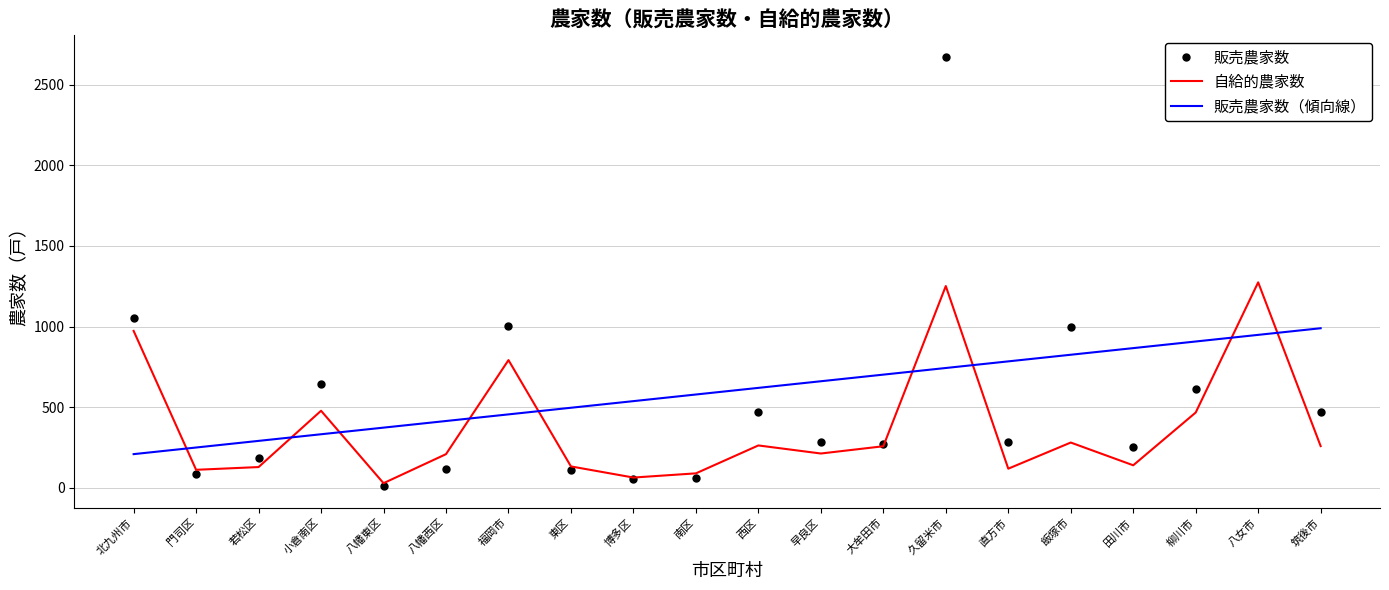

What are all the series names shown in the legend?

販売農家数, 自給的農家数, 販売農家数（傾向線）